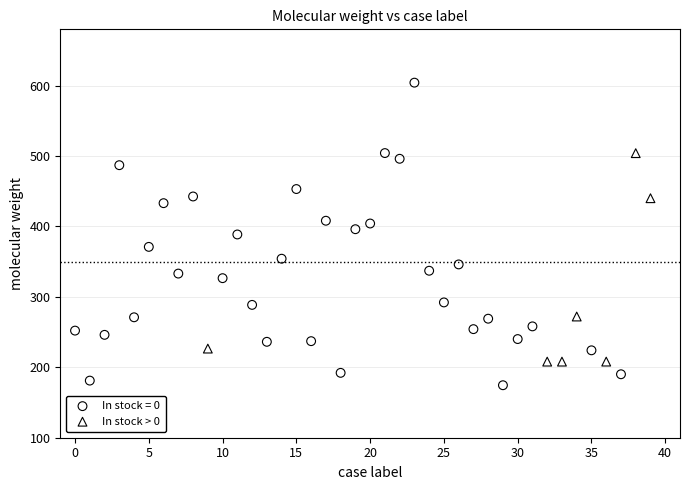

Which series has the widest spread of Y values?

In stock = 0